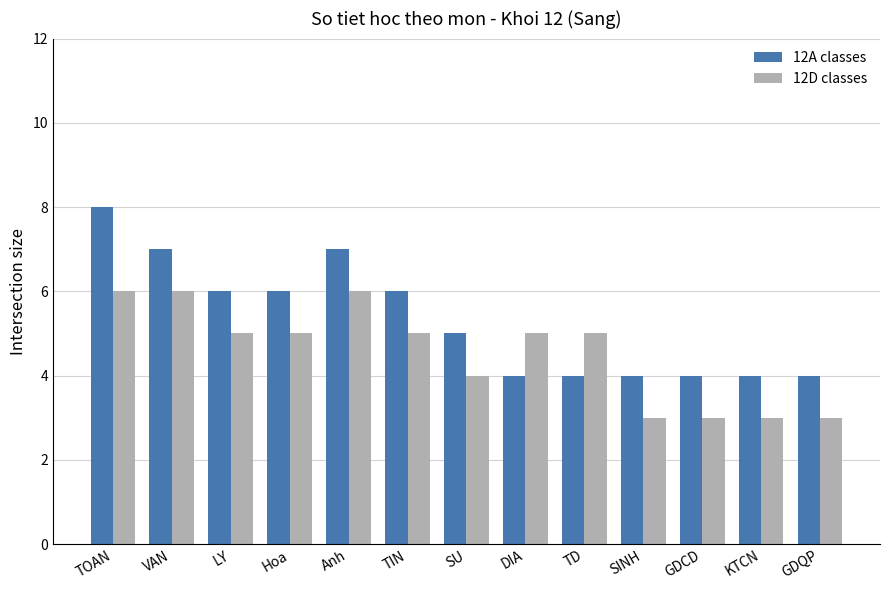

What is the average value of the 12A classes series?

5